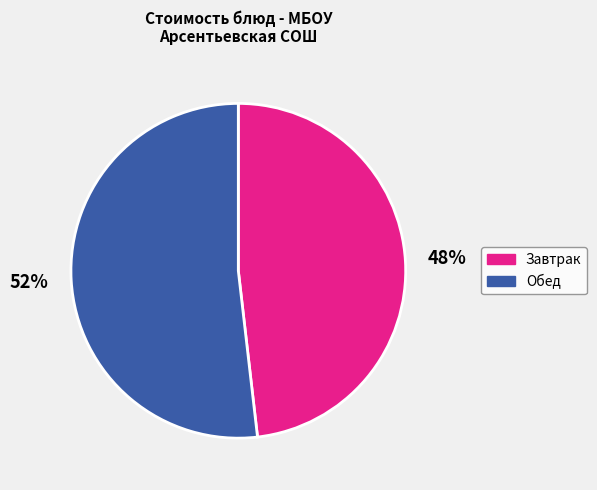

The Обед slice represents 59% of the pie. True or false?

False